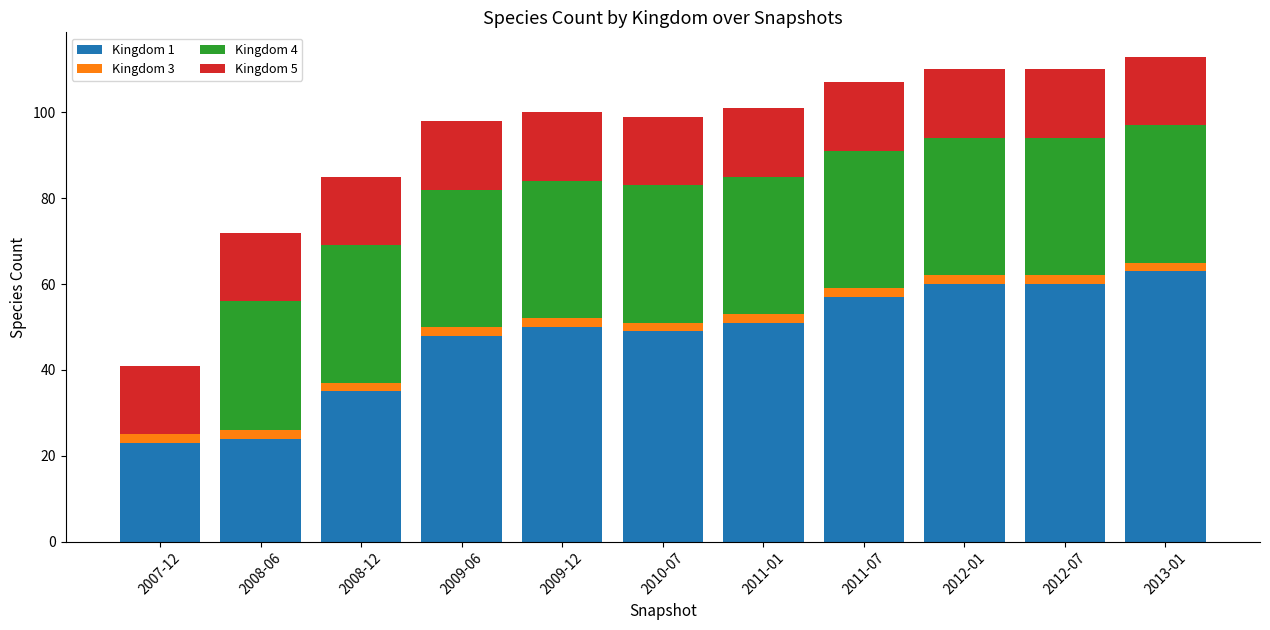

Which category has the highest value in the Kingdom 1 series?

2013-01